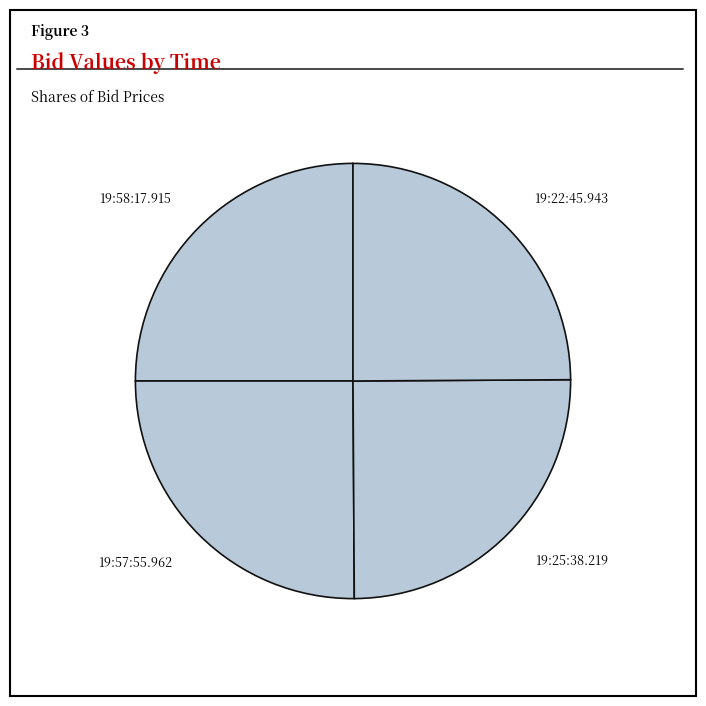

Count the number of slices in the pie.

4